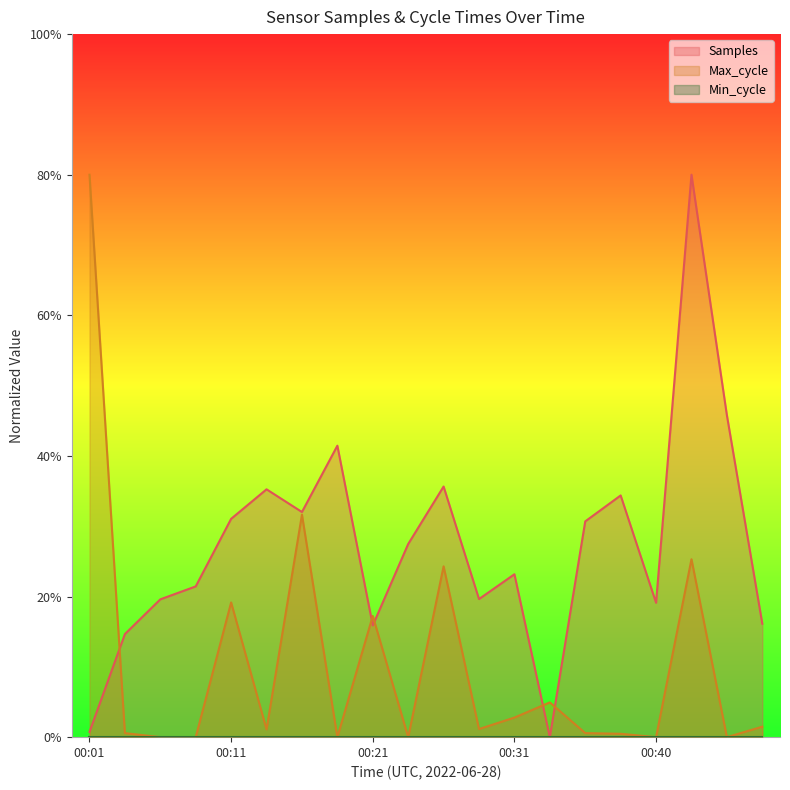

Between 00:11 and 00:43, which series saw the biggest shift?

Samples